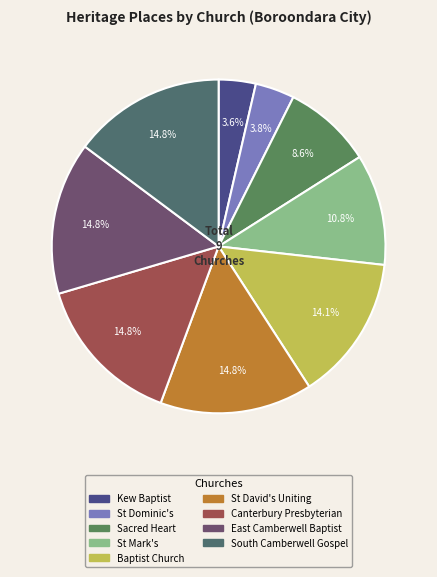

How many slices are in this pie chart?

9